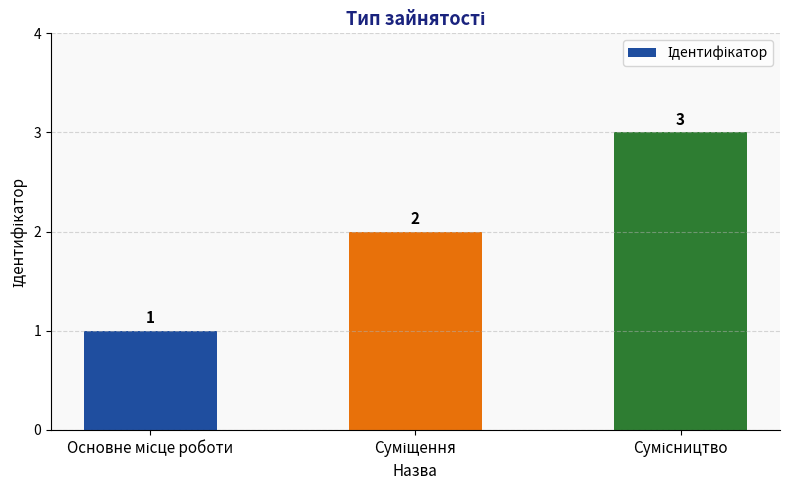

How many data points does each series have?

3